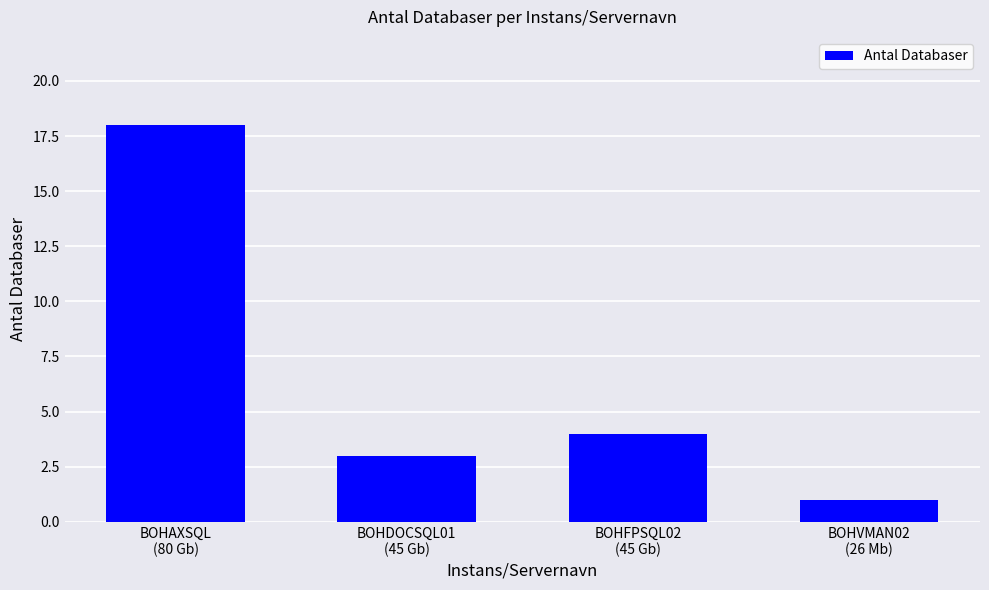

What is the sum of all values?

26